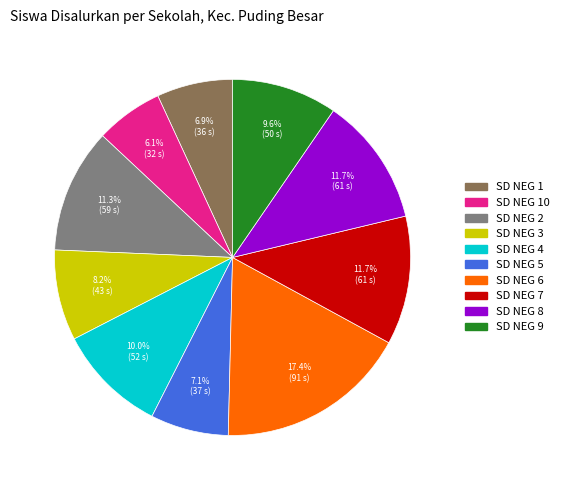

Is there a majority slice in this chart?

No